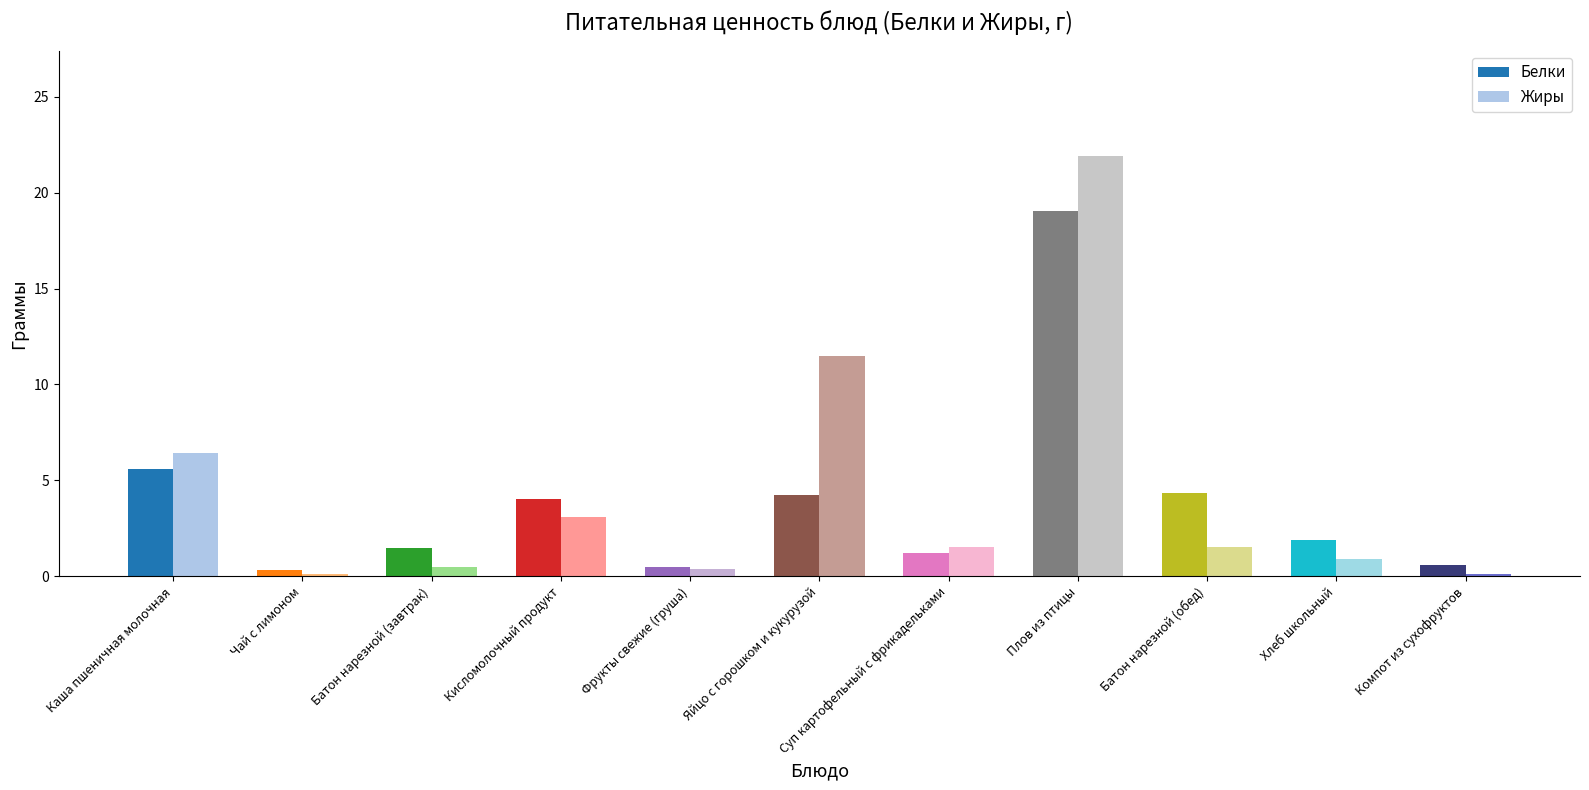

What is the greatest value displayed?

21.9